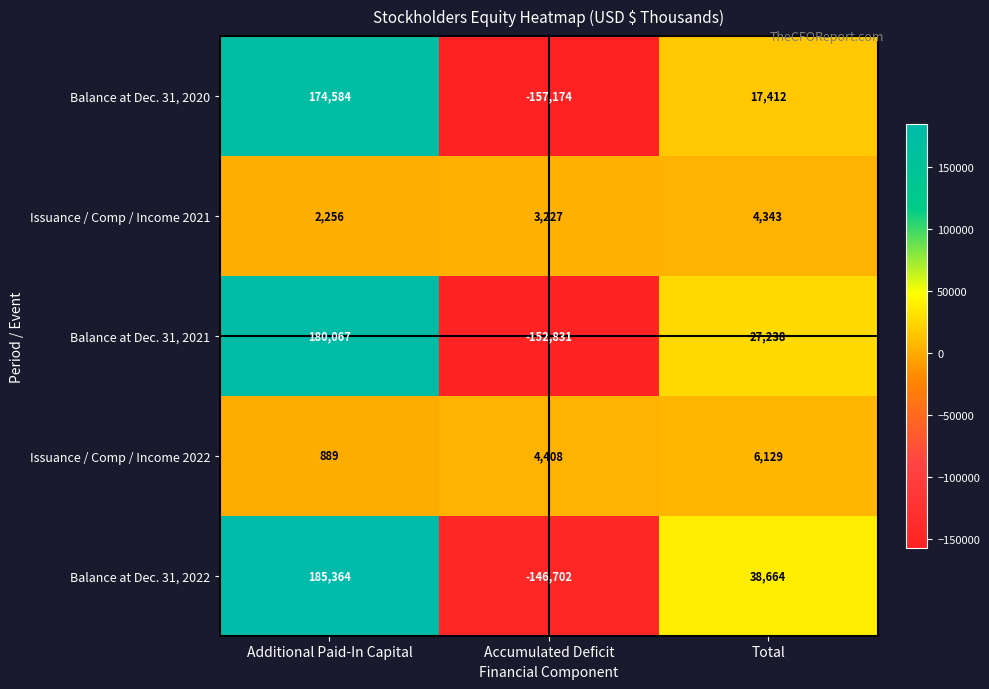

What is the lowest value of the Balance at Dec. 31, 2021 series?

-152831